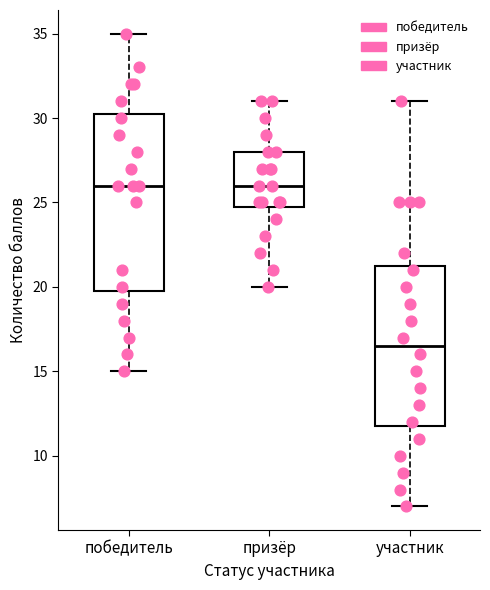

Reading left to right, transcribe this box plot: for each box, give where its median line is, the range the box spans, and where its two whiskers end, as read against the y-axis. The values are not printed on the chart, so give them approximately, as read against the axis.

победитель: median 26.0, box 20.0 to 30.5, whiskers 15.0 to 35.0
призёр: median 26.0, box 25.0 to 28.0, whiskers 20.0 to 31.0
участник: median 16.5, box 12.0 to 21.5, whiskers 7.0 to 31.0